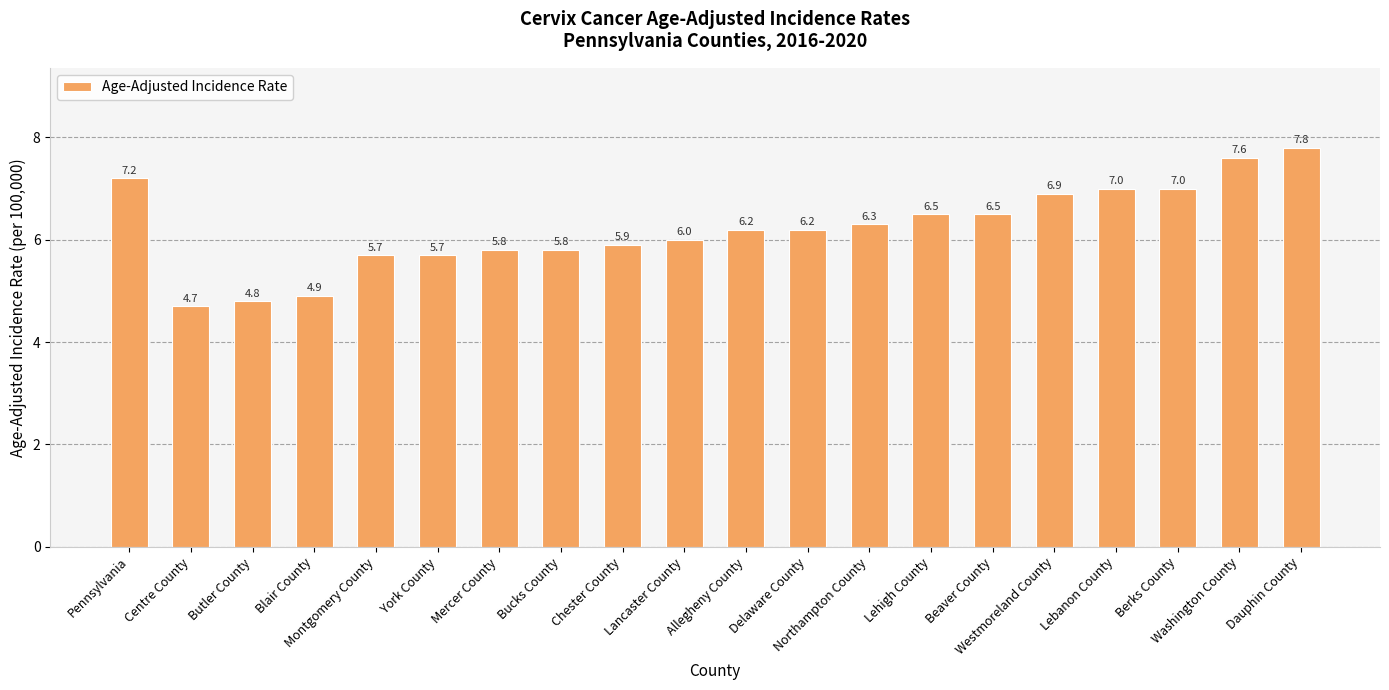

How many distinct data groups are displayed?

1